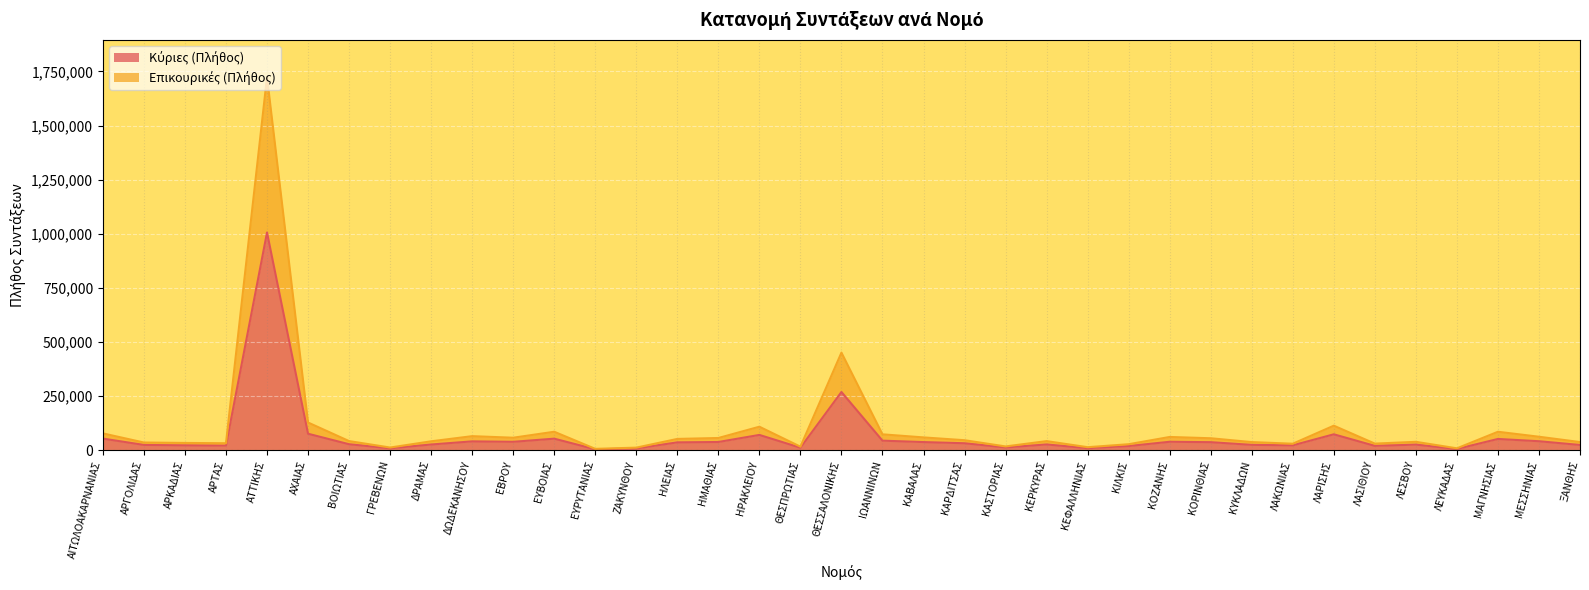

What is the difference between the maximum and minimum values in the Επικουρικές (Πλήθος) series?

1716929